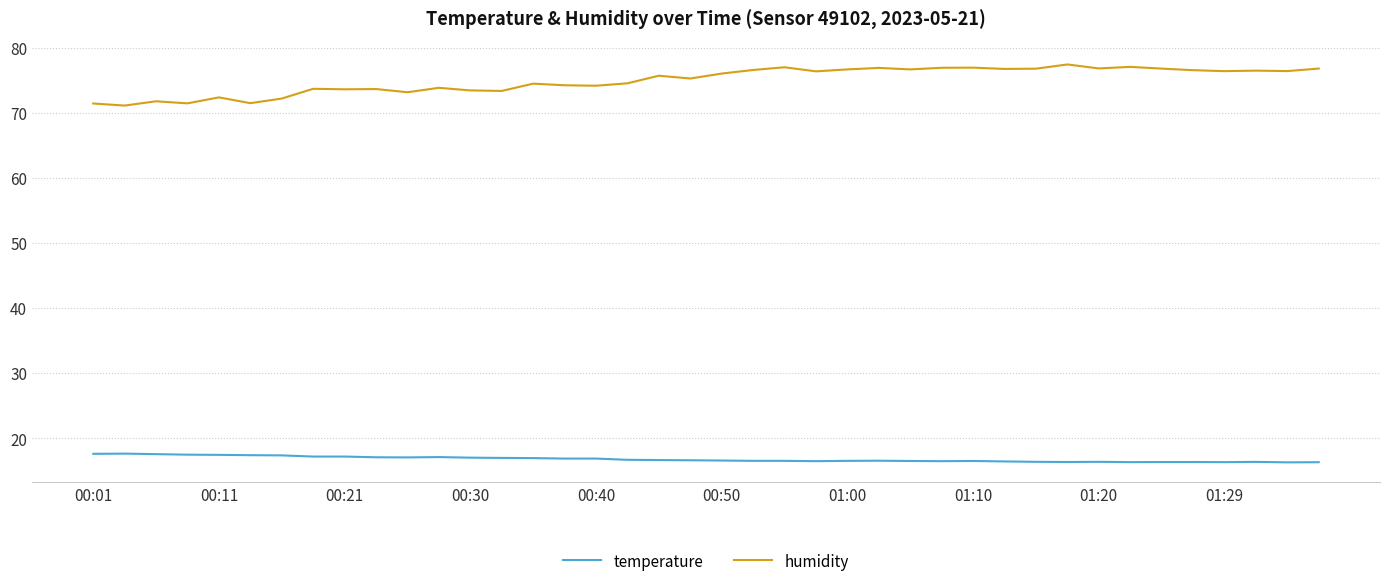

True or false: temperature and humidity intersect in this chart.

False